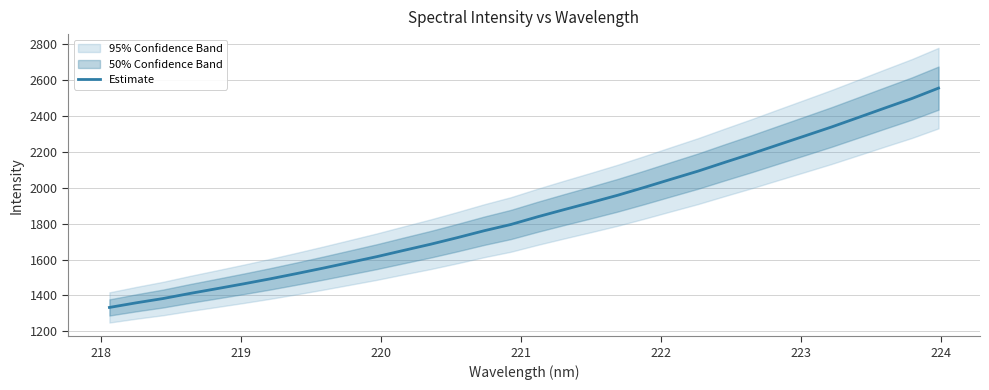

What is the maximum value for Estimate?

2553.8